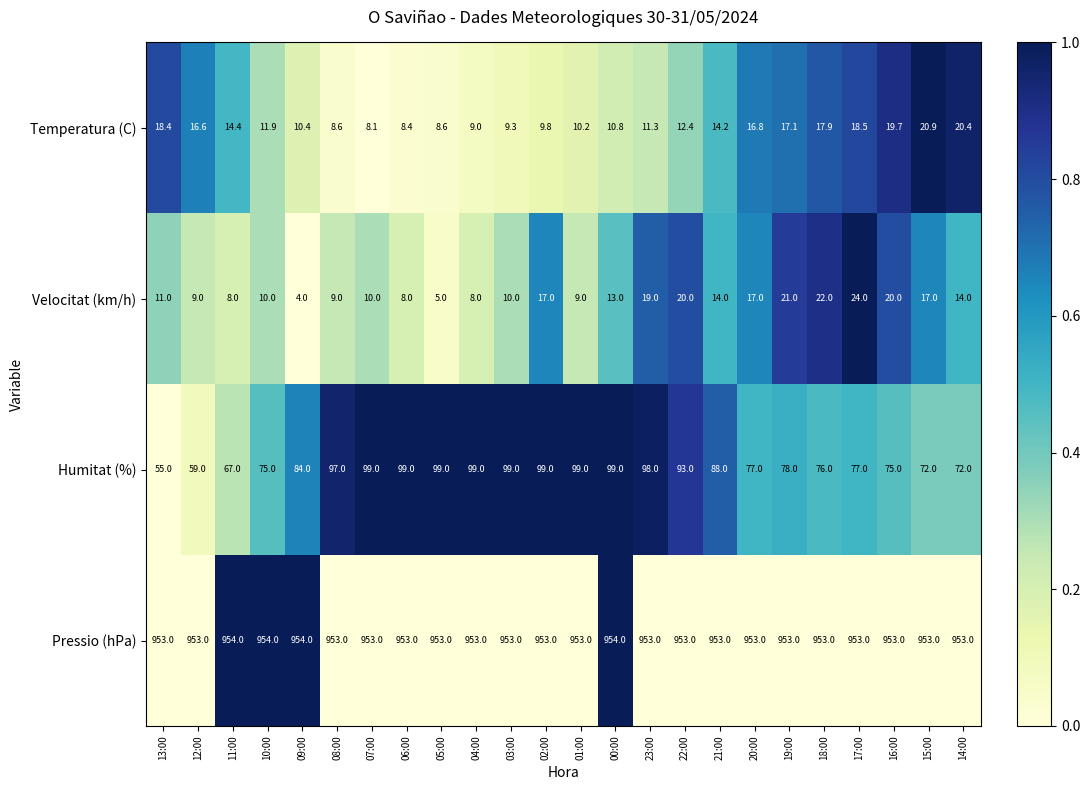

Which series has the widest spread of values?

Humitat (%)